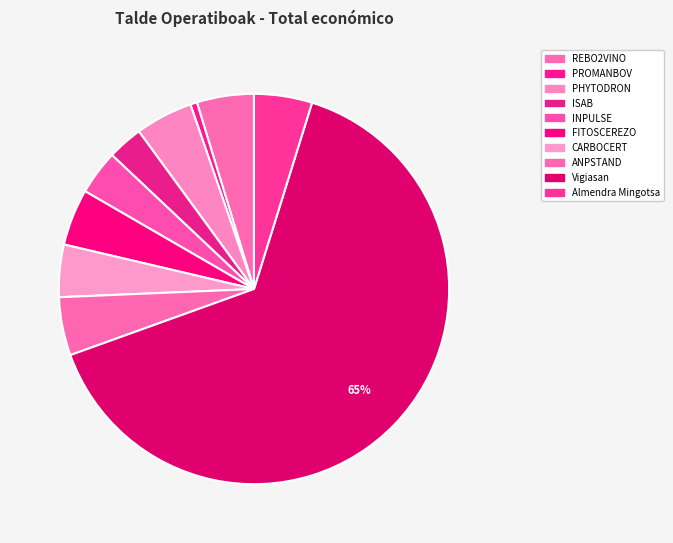

To the nearest percent, what is the combined percentage of REBO2VINO and ANPSTAND?

10%